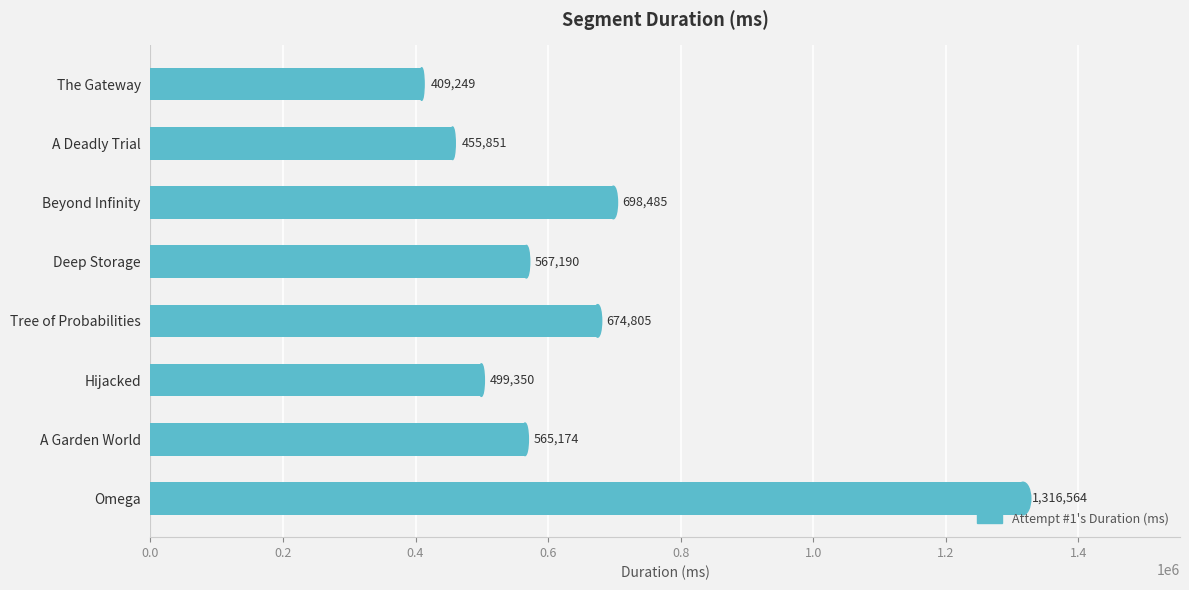

What is the difference between the maximum and minimum values?

907315